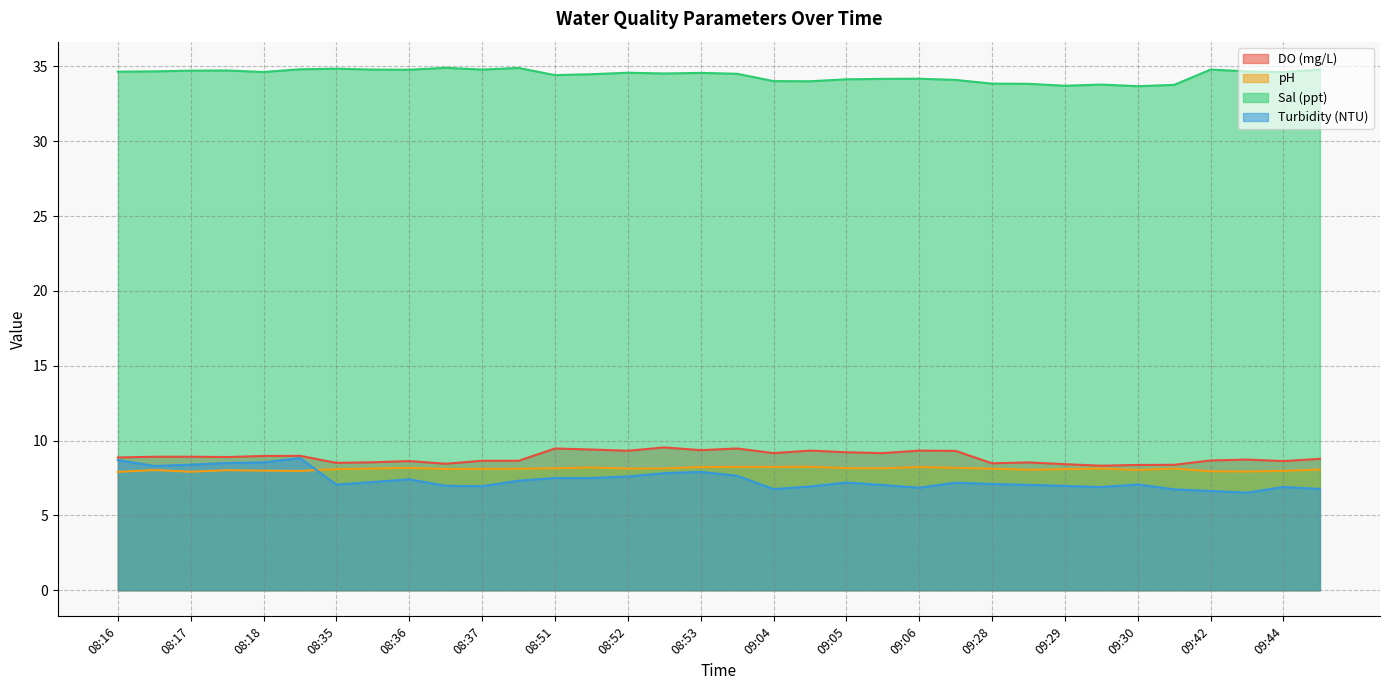

Which category has the lowest value in the pH series?

08:16